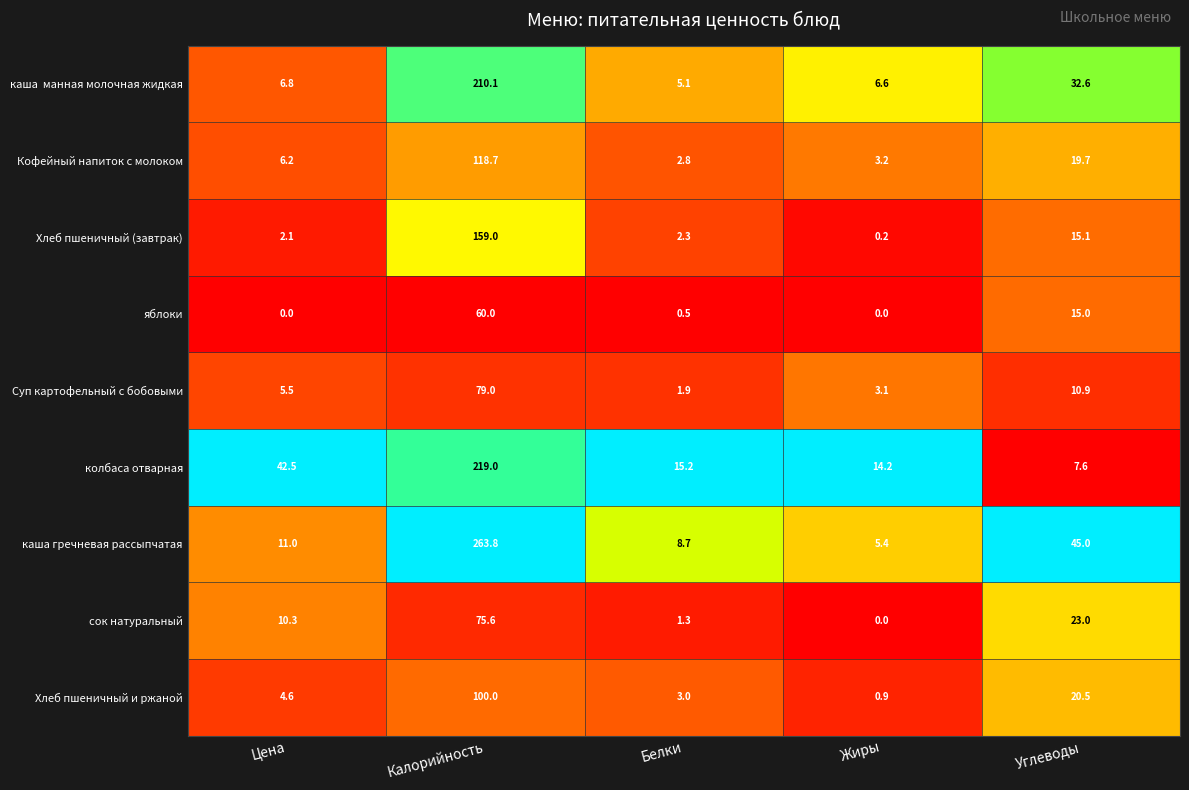

What is the difference between the highest and lowest values at Калорийность?

203.8